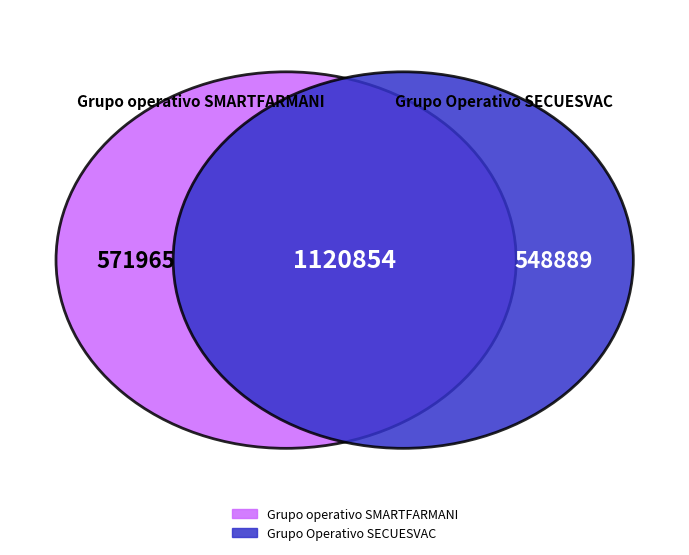

Which category has the smallest portion of the pie?

Grupo Operativo SECUESVAC